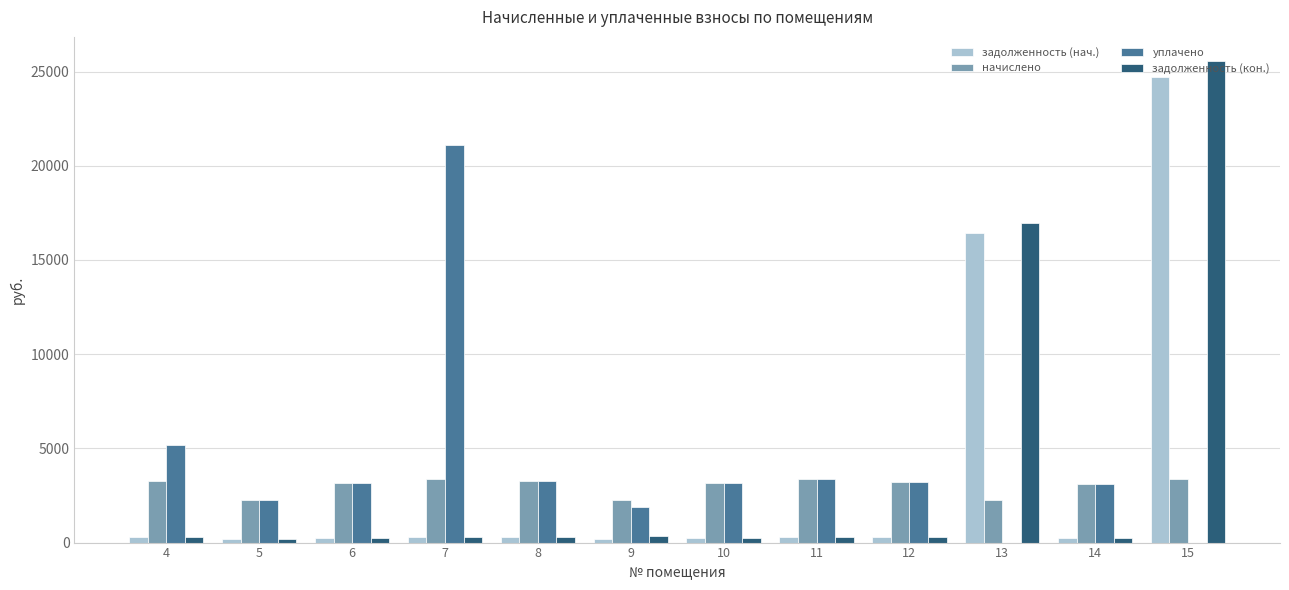

True or false: уплачено has a value of 1169.0 at 5.

False